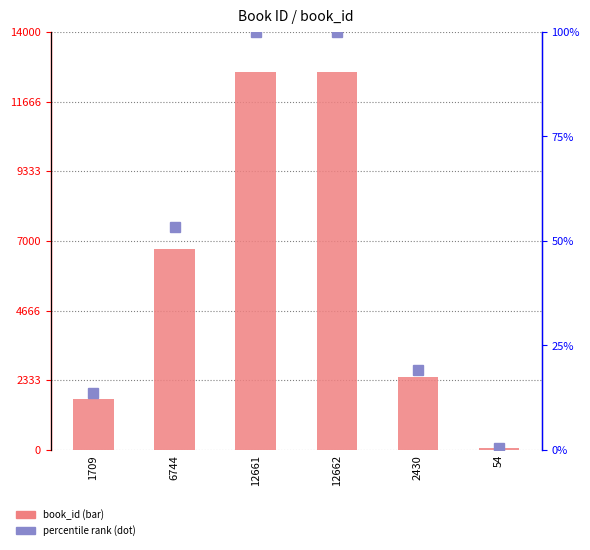

At which category is the sum across all series the highest?

12662